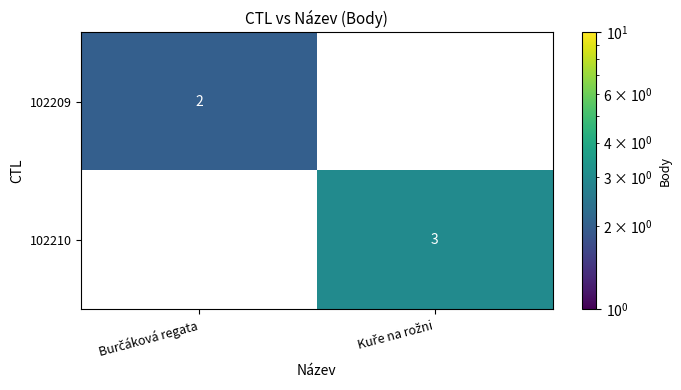

Rank the series by their average value, from lowest to highest.

102209, 102210